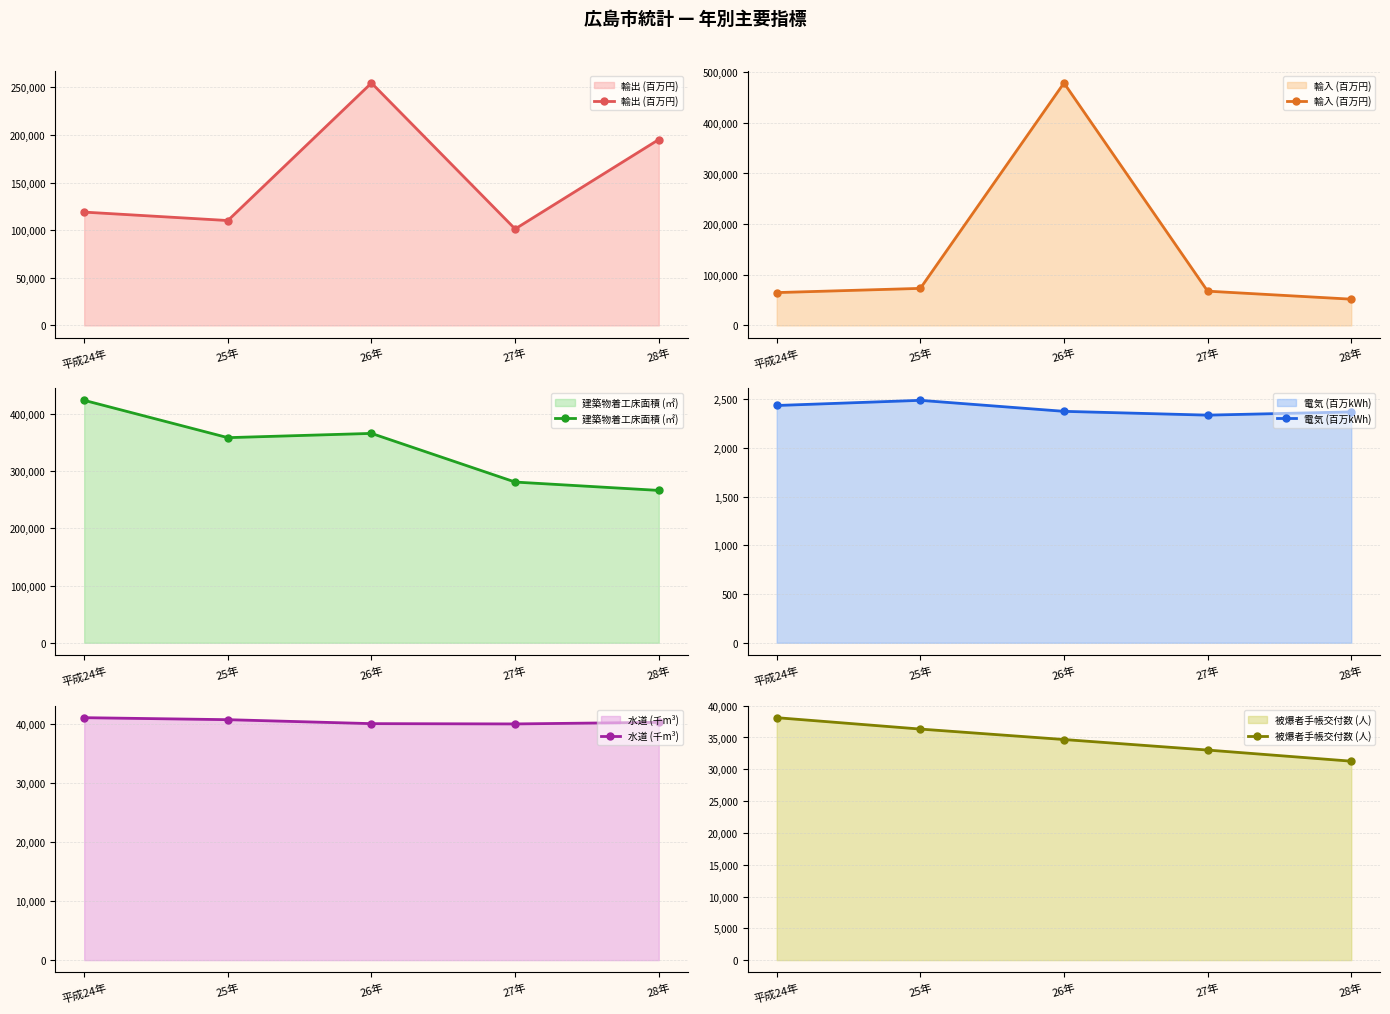

Rank the series at 27年 from lowest to highest value.

電気 (百万kWh), 被爆者手帳交付数 (人), 水道 (千m³), 輸入 (百万円), 輸出 (百万円), 建築物着工床面積 (㎡)